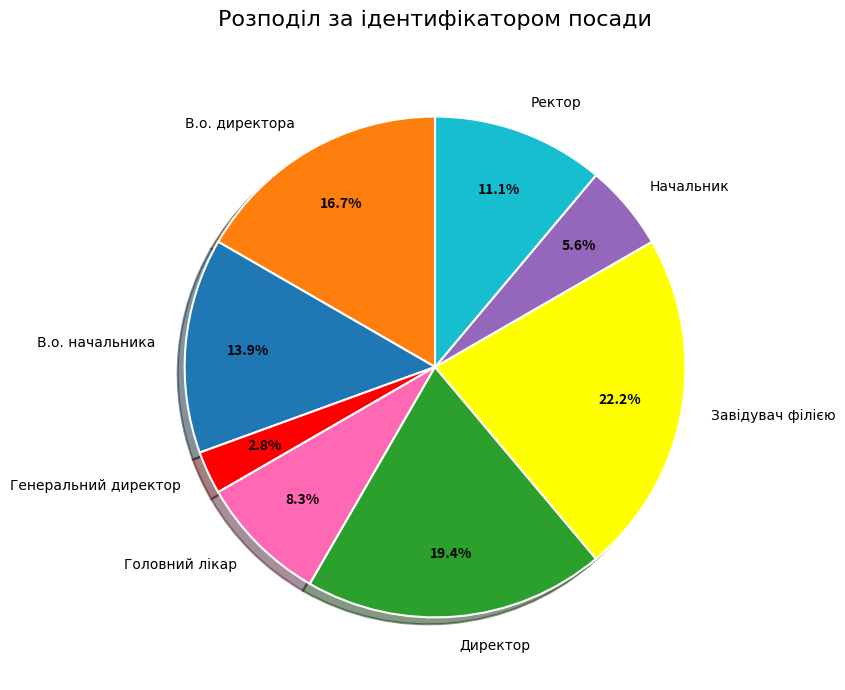

What is the ratio of the value at Директор to the value at Головний лікар?

2.3